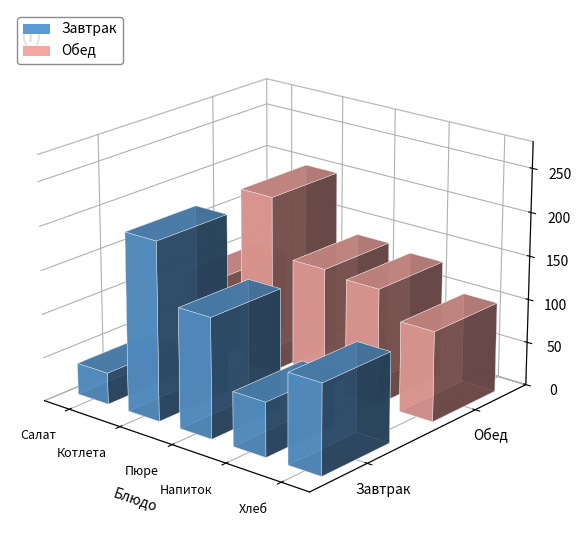

What is the average value of the Завтрак series?

108